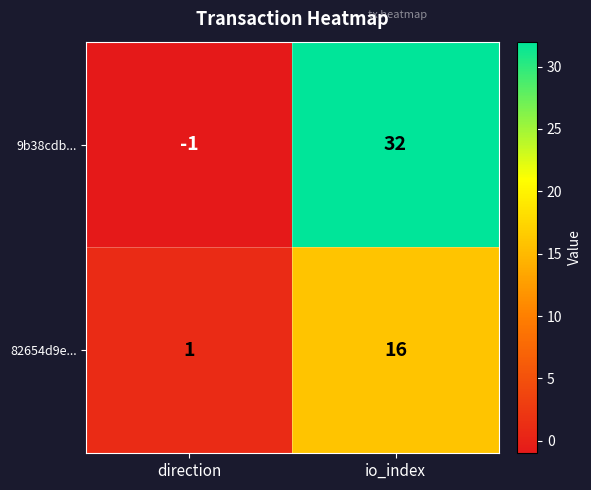

Which series has the largest range (max minus min)?

9b38cdb...